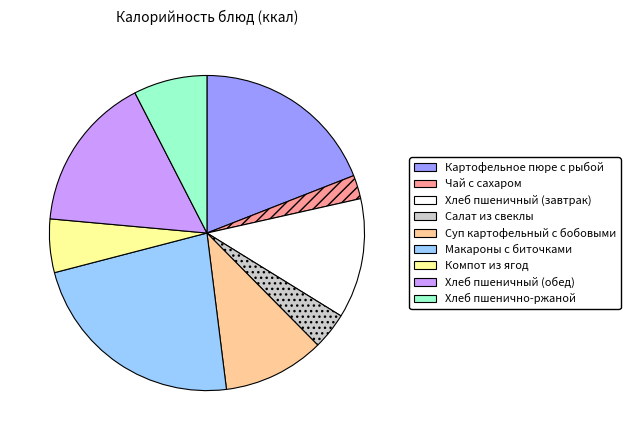

What is the smallest slice in the pie chart?

Чай с сахаром